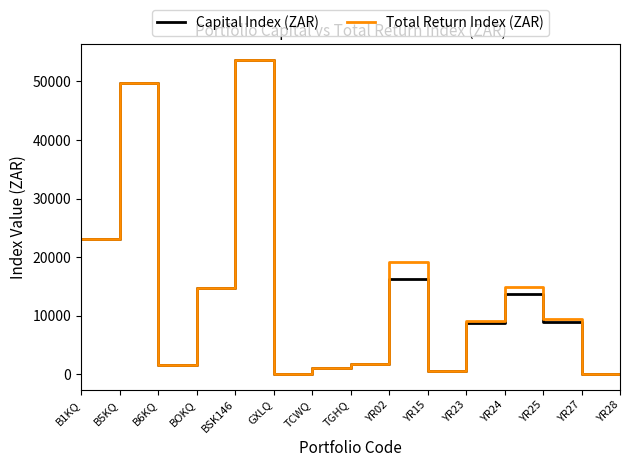

At which label is Total Return Index (ZAR) closest to 26848?

B1KQ